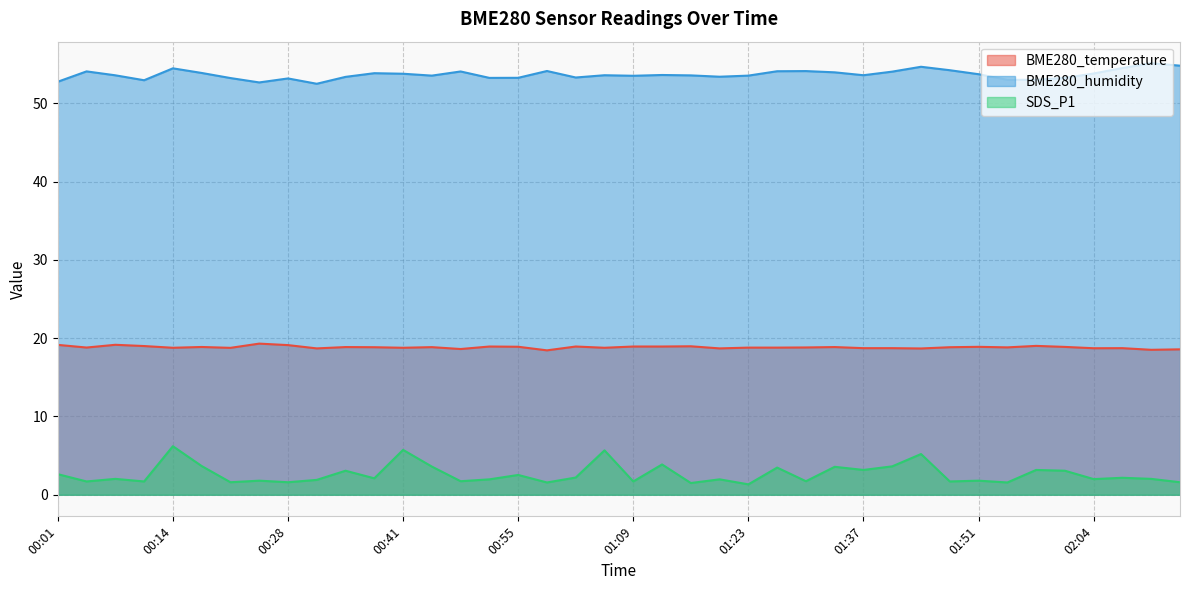

What is the difference between the second highest and minimum values in the SDS_P1 series?

4.4